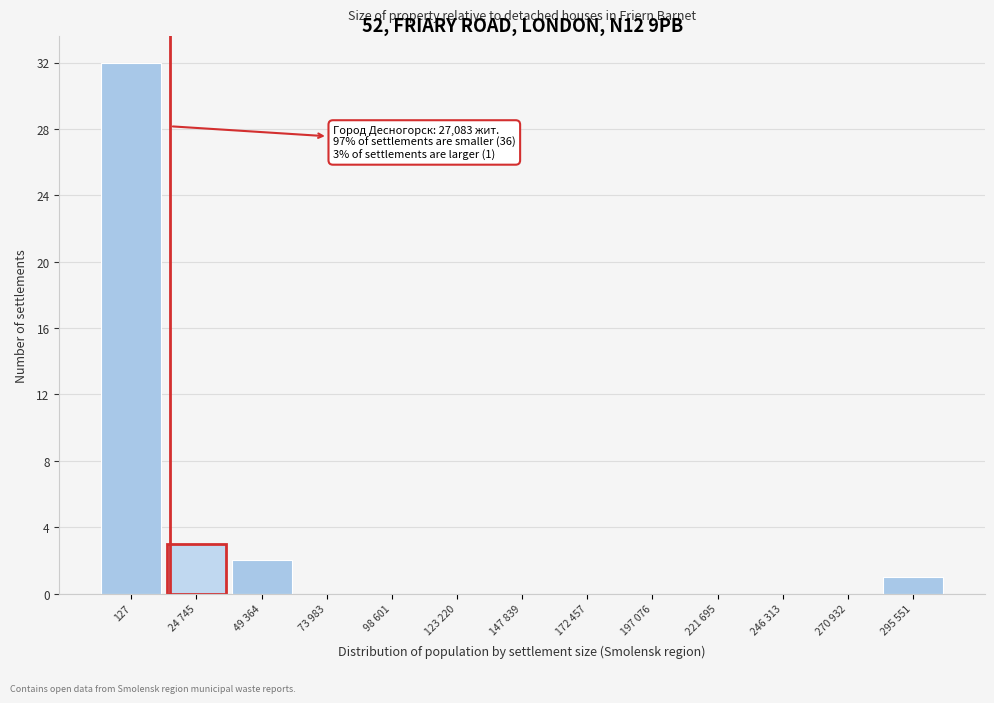

Reading left to right, what are all the values shown in this chart?

127=32	24 745=3	49 364=2	73 983=0	98 601=0	123 220=0	147 839=0	172 457=0	197 076=0	221 695=0	246 313=0	270 932=0	295 551=1